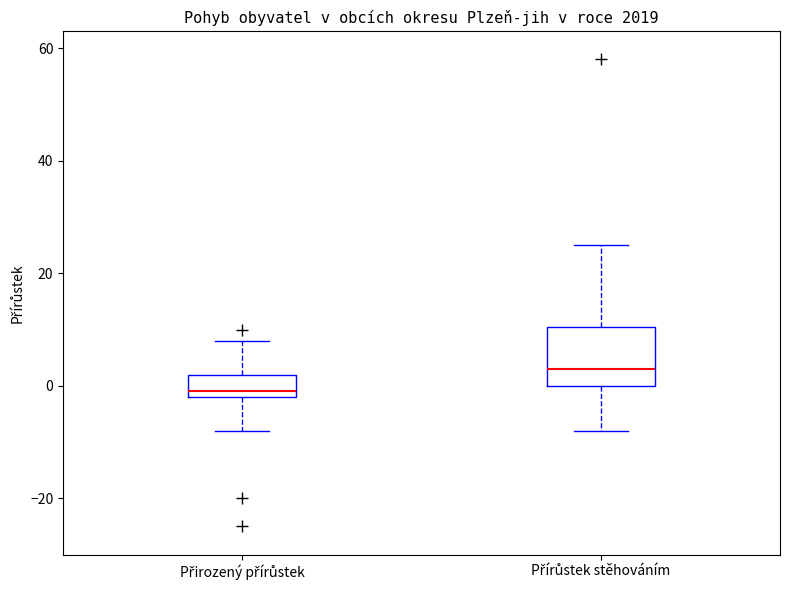

Which box is the tallest, from its lower edge to its upper edge?

Přírůstek stěhováním